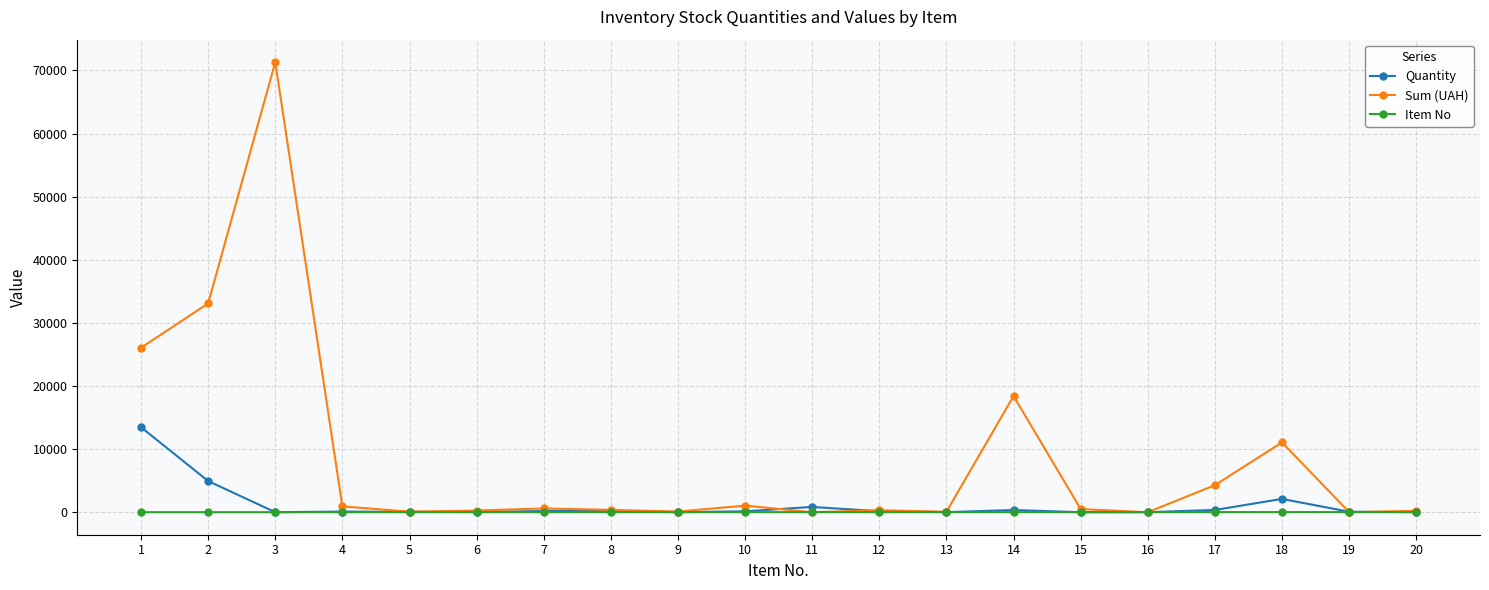

Rank the series by their maximum value, from lowest to highest.

Item No, Quantity, Sum (UAH)